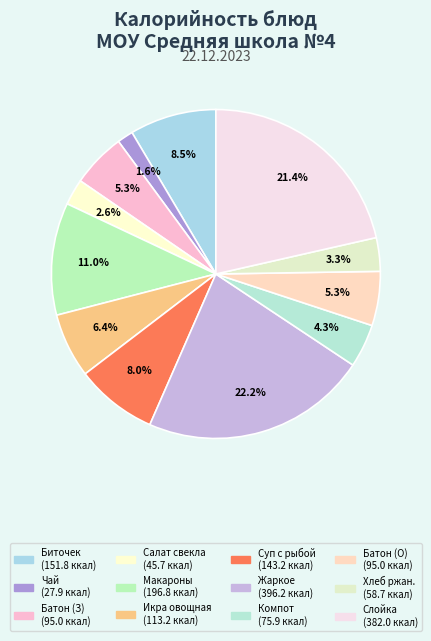

How many slices are in this pie chart?

12